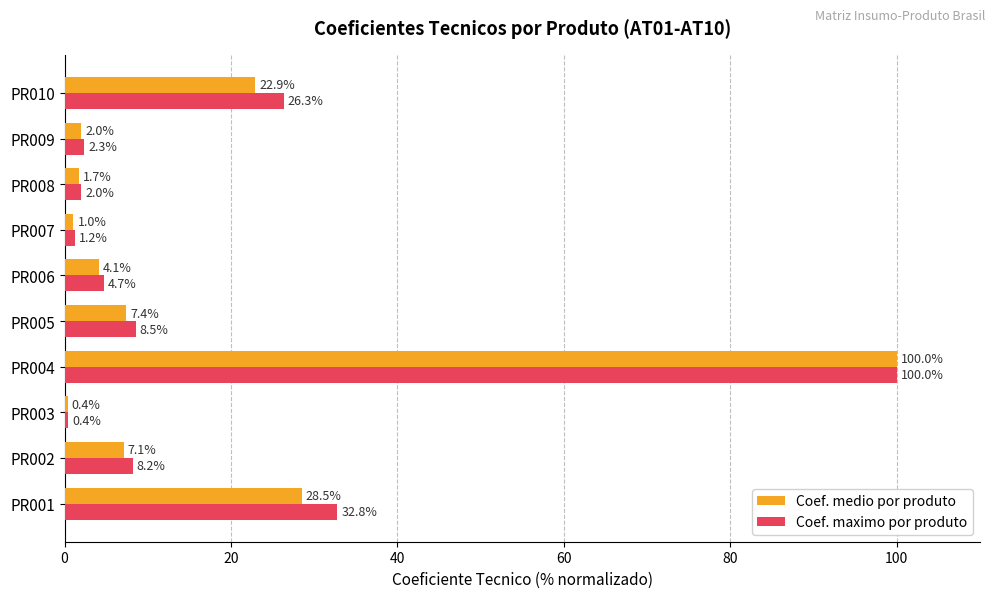

At which label does Coef. maximo por produto reach its peak?

PR004